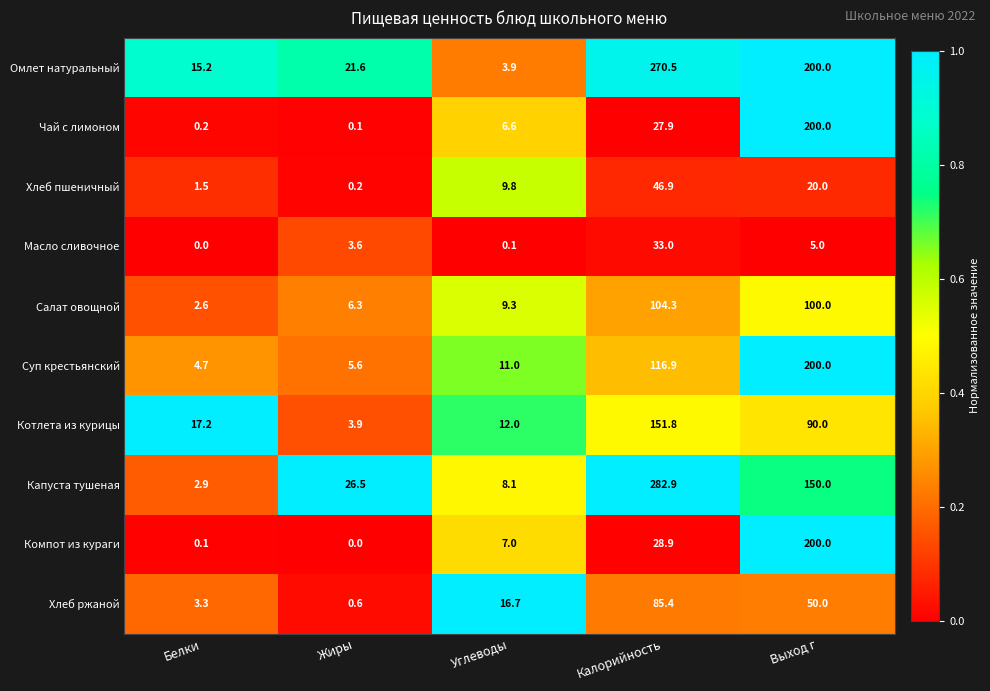

Which series has the widest spread of values?

Капуста тушеная